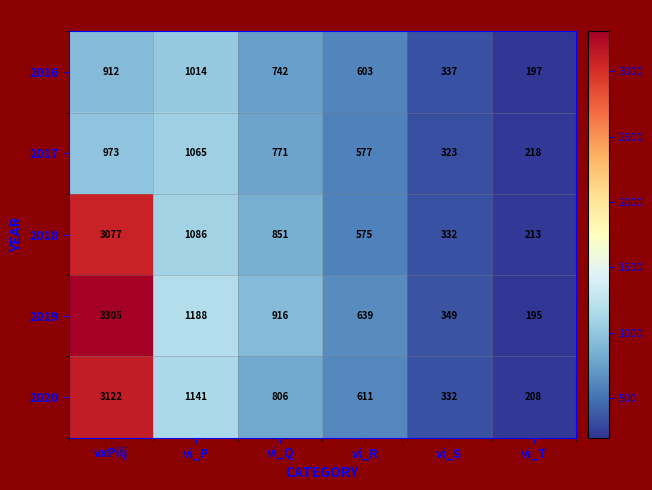

What is the difference between the highest and lowest values at vi_P?

174